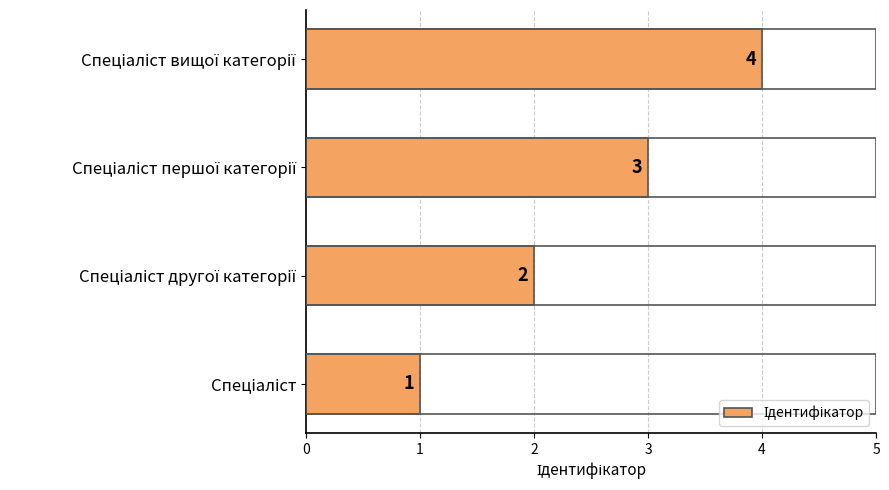

What is the maximum value shown in the chart?

4